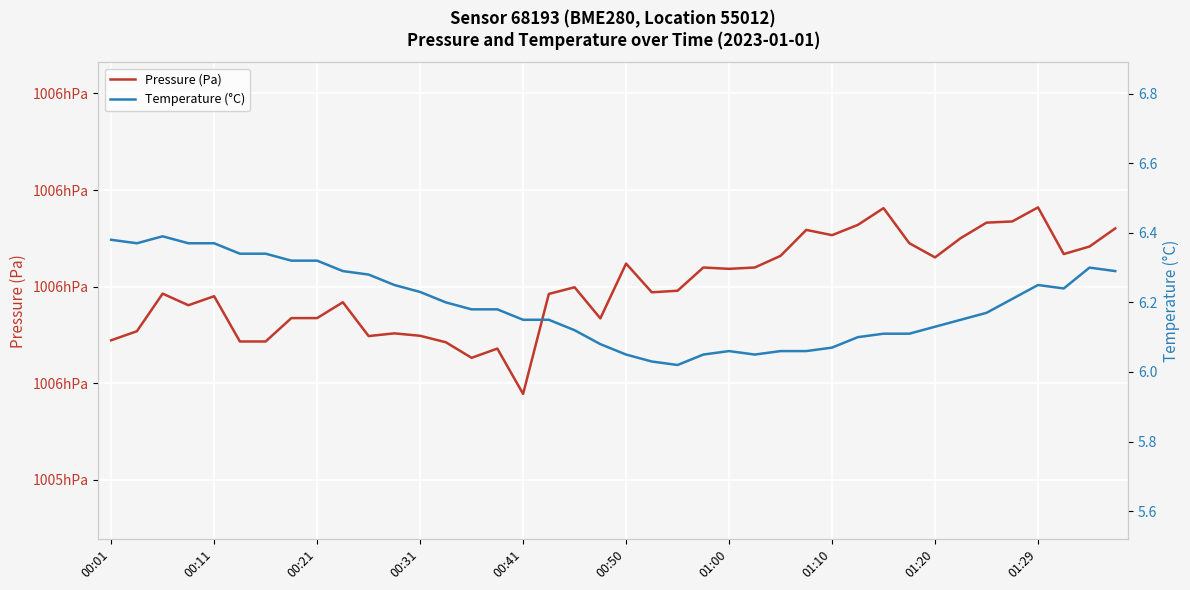

What is the greatest value displayed?

100596.4